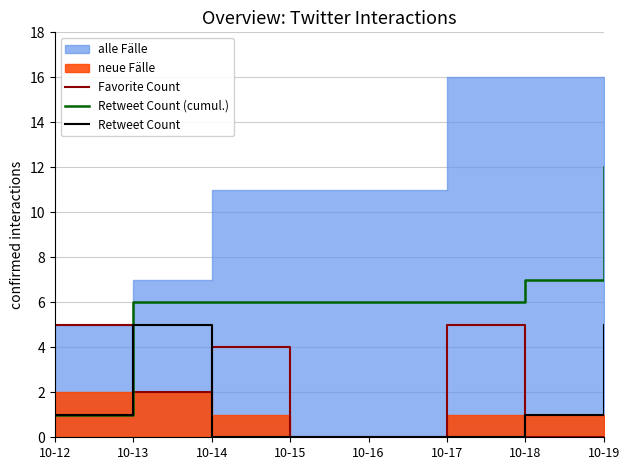

What is the sum of the Retweet Count (cumul.) values at 10-13 and 10-16?

12